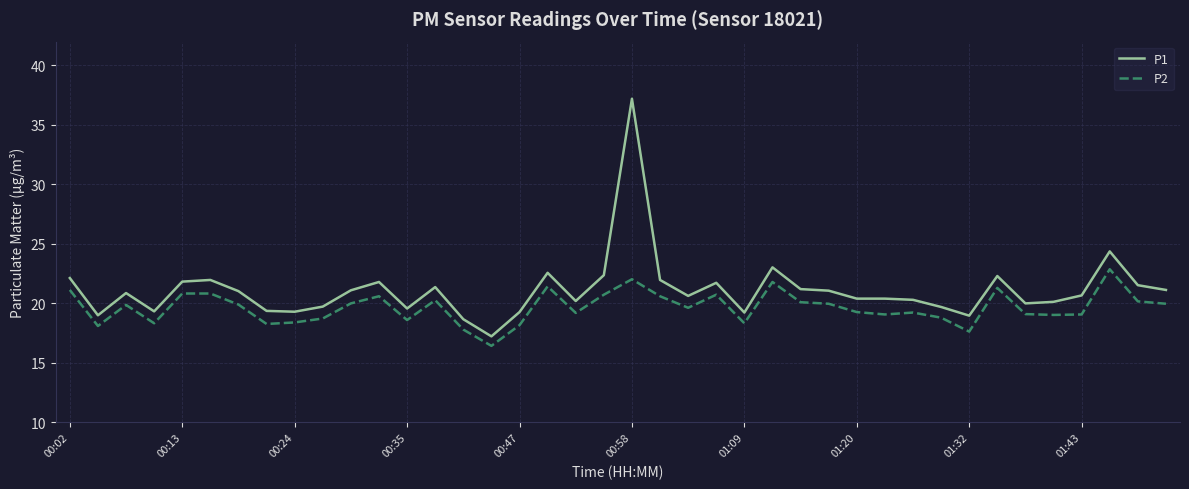

What is the minimum value shown in the chart?

16.4